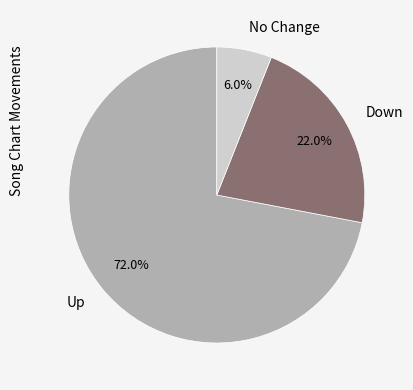

Which category has the smallest portion of the pie?

No Change